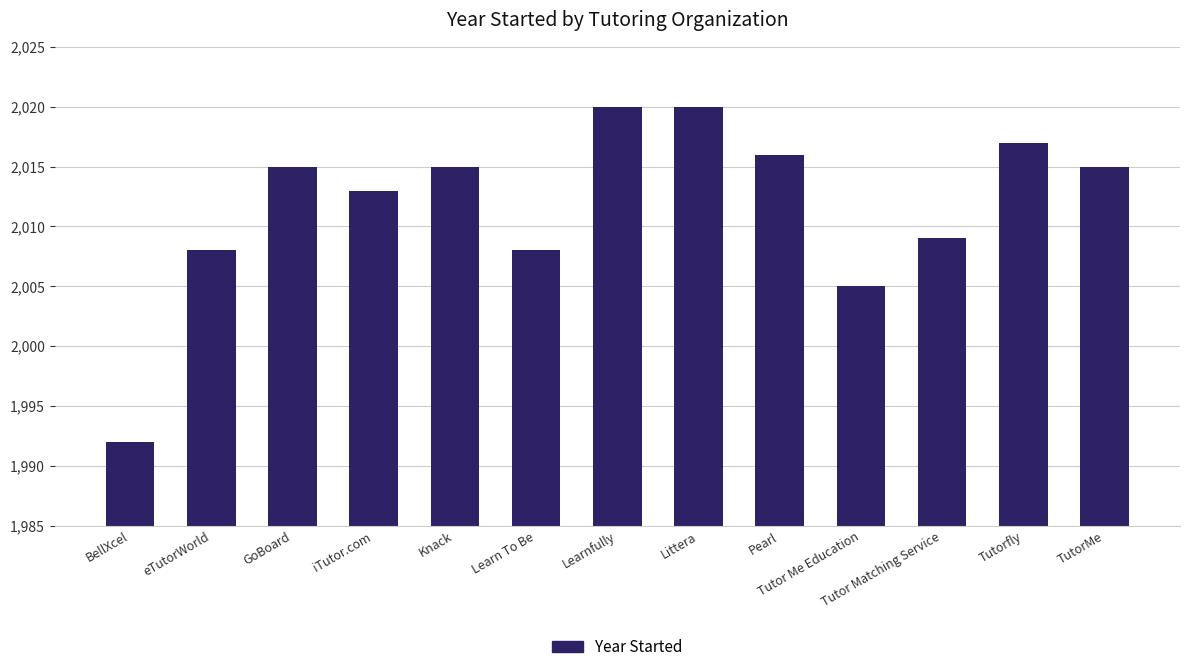

The value at Tutor Matching Service is 3408. True or false?

False